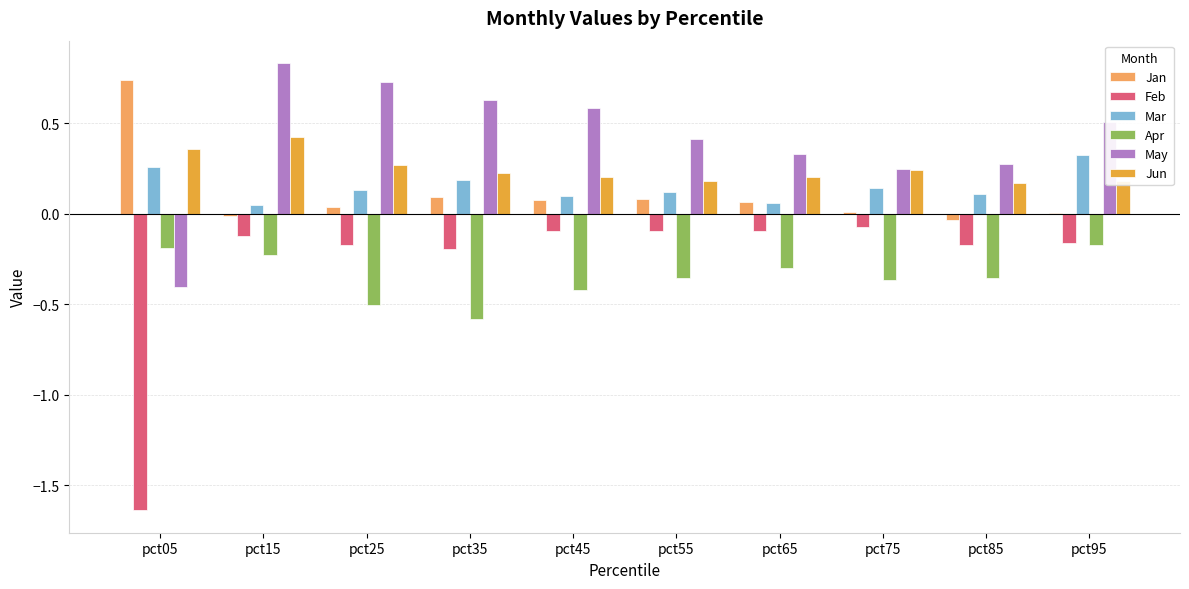

The Jun series shows 0.2 at pct85. True or false?

True